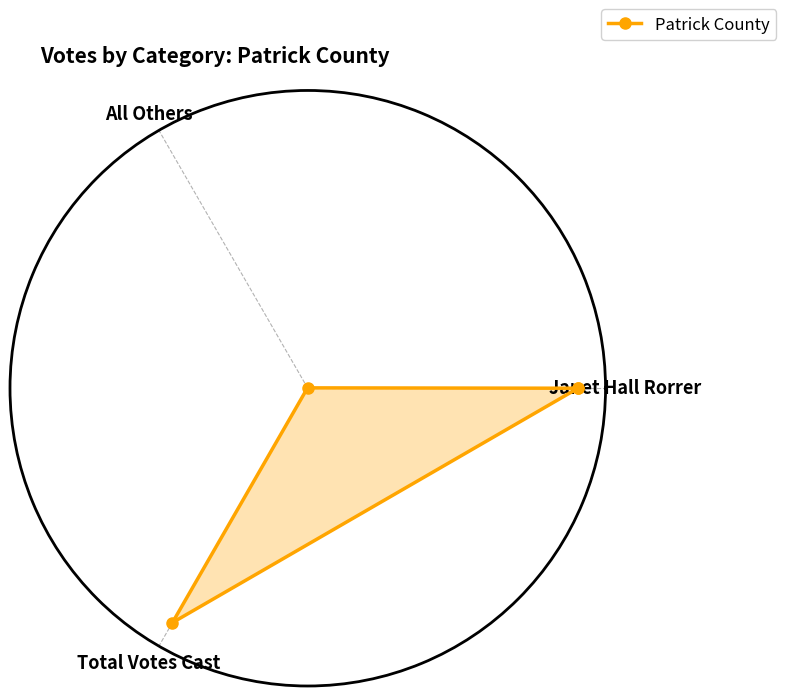

Read the value at Total Votes Cast.

1.0